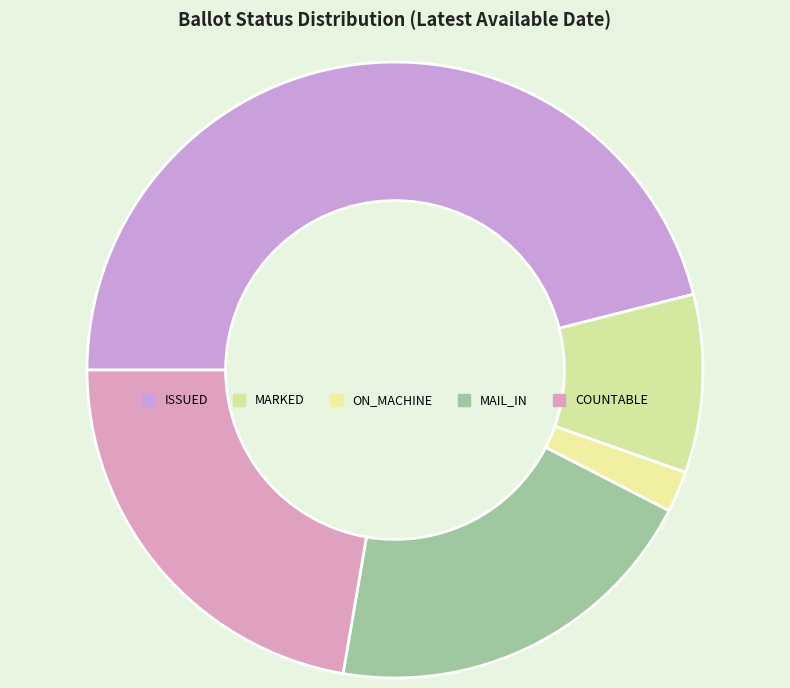

To the nearest percent, what percentage of the pie is MARKED?

9%